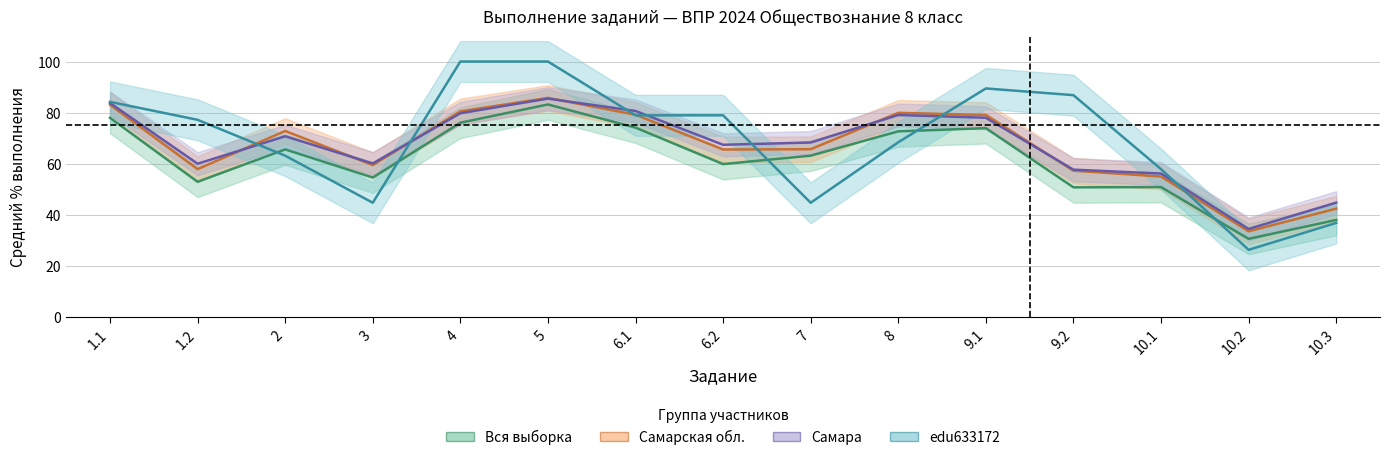

How many interior local peaks does the Самара series have?

3